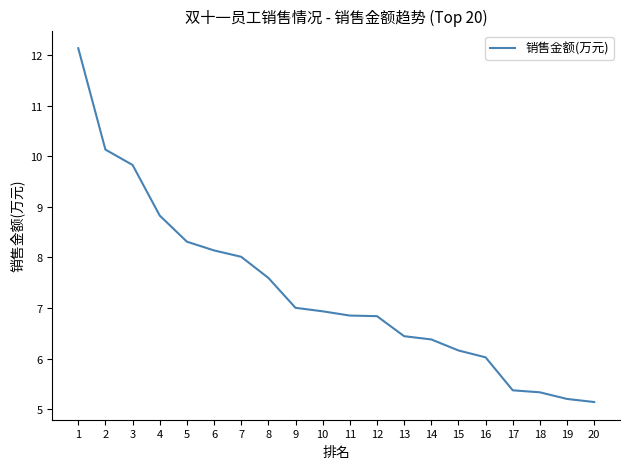

How many lines are shown in the chart?

1